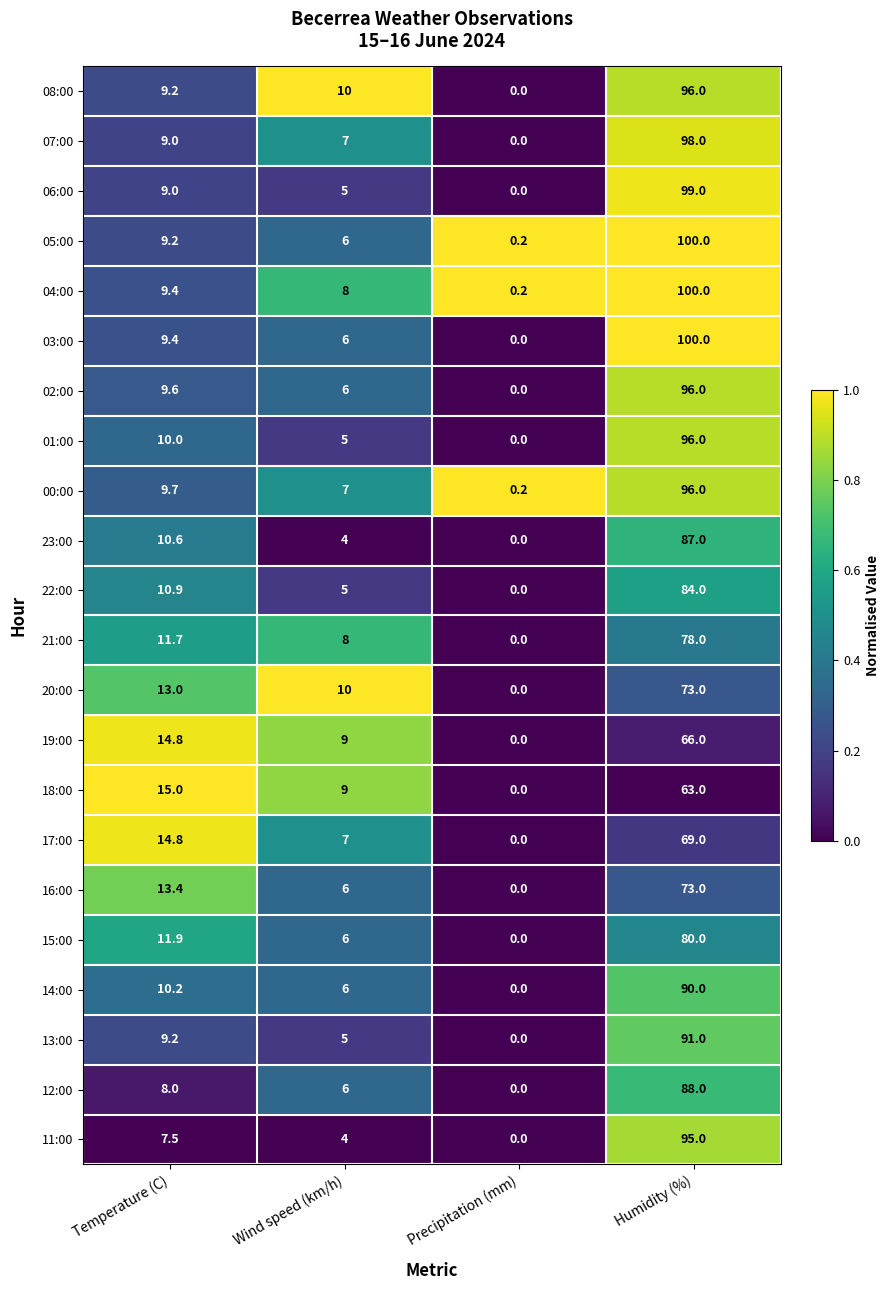

What is the difference between the 19:00 values at Humidity (%) and Temperature (C)?

51.2